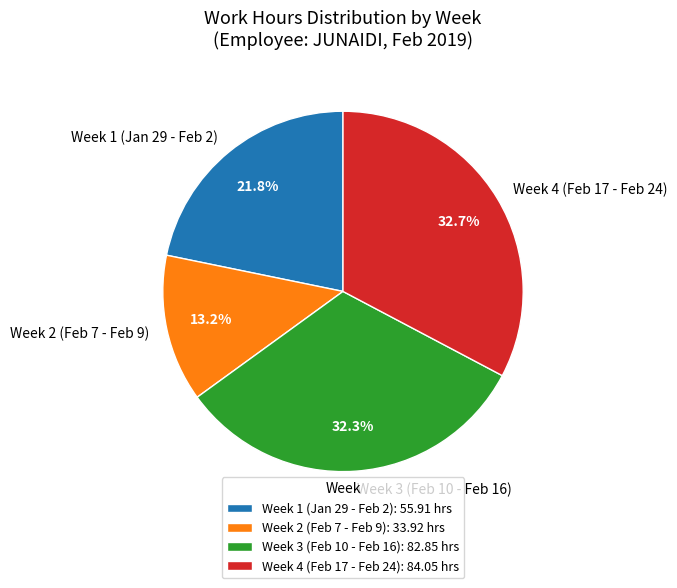

What is the ratio of the value at Week 2 (Feb 7 - Feb 9) to the value at Week 4 (Feb 17 - Feb 24)?

0.4